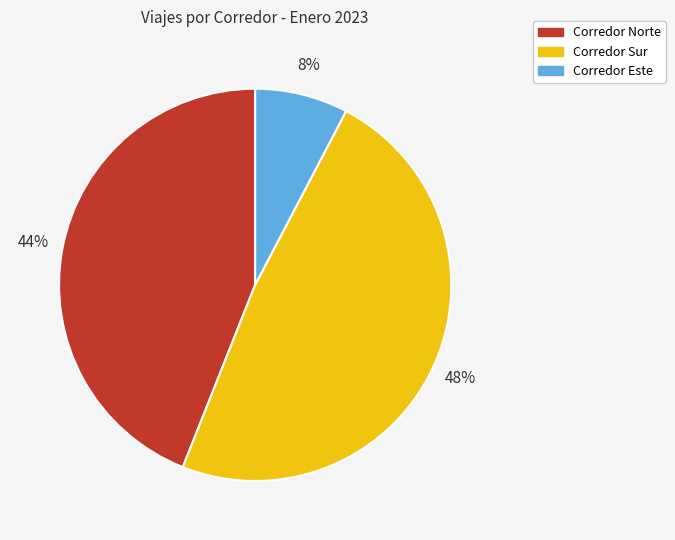

How many segments does this pie chart have?

3